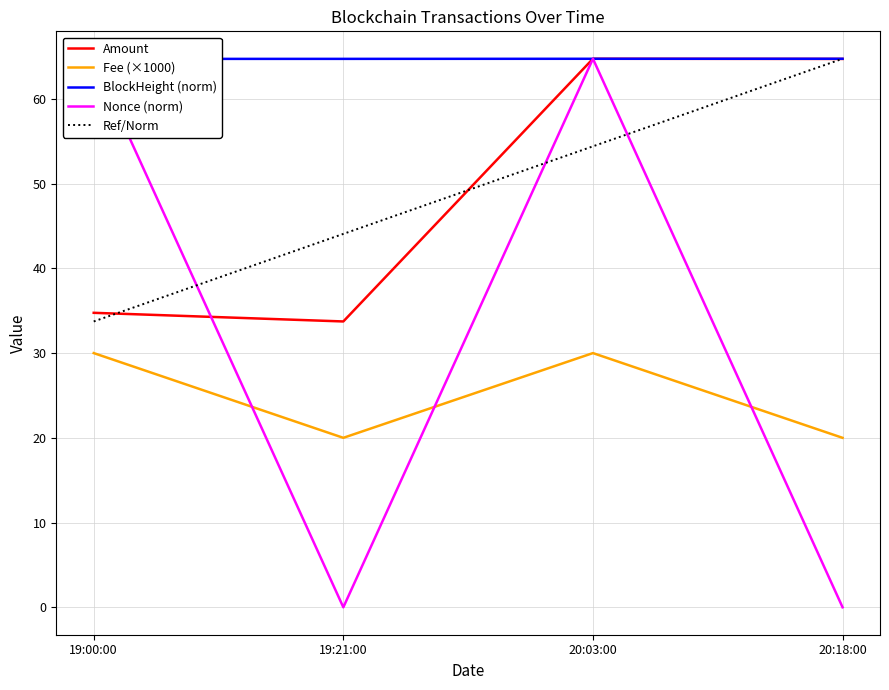

How many distinct data groups are displayed?

5